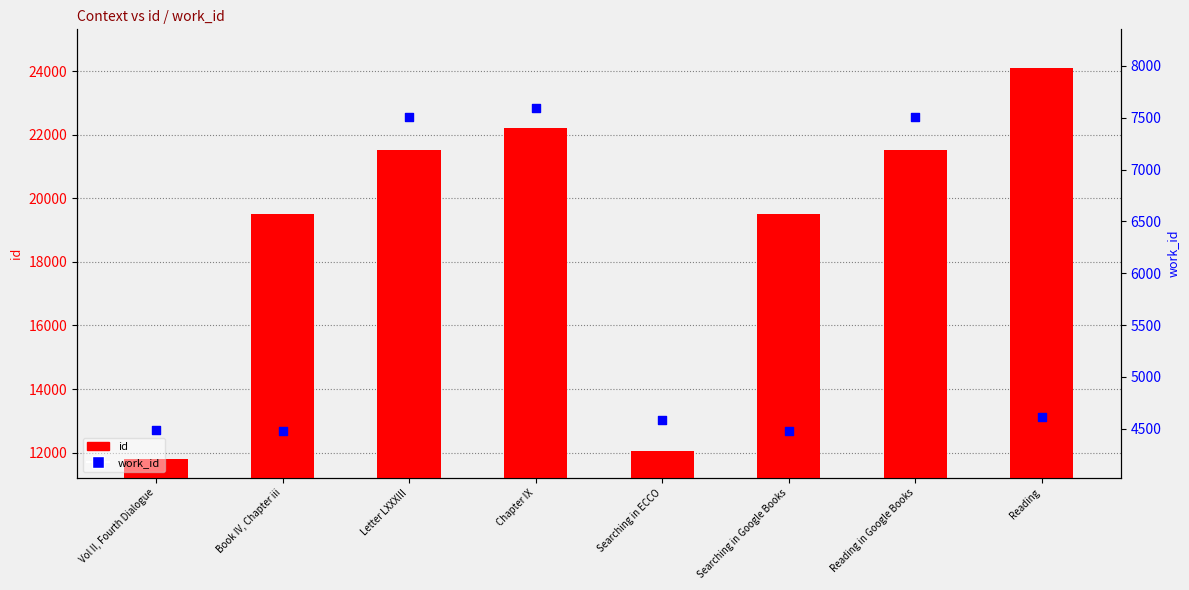

Which series has the widest spread of Y values?

id